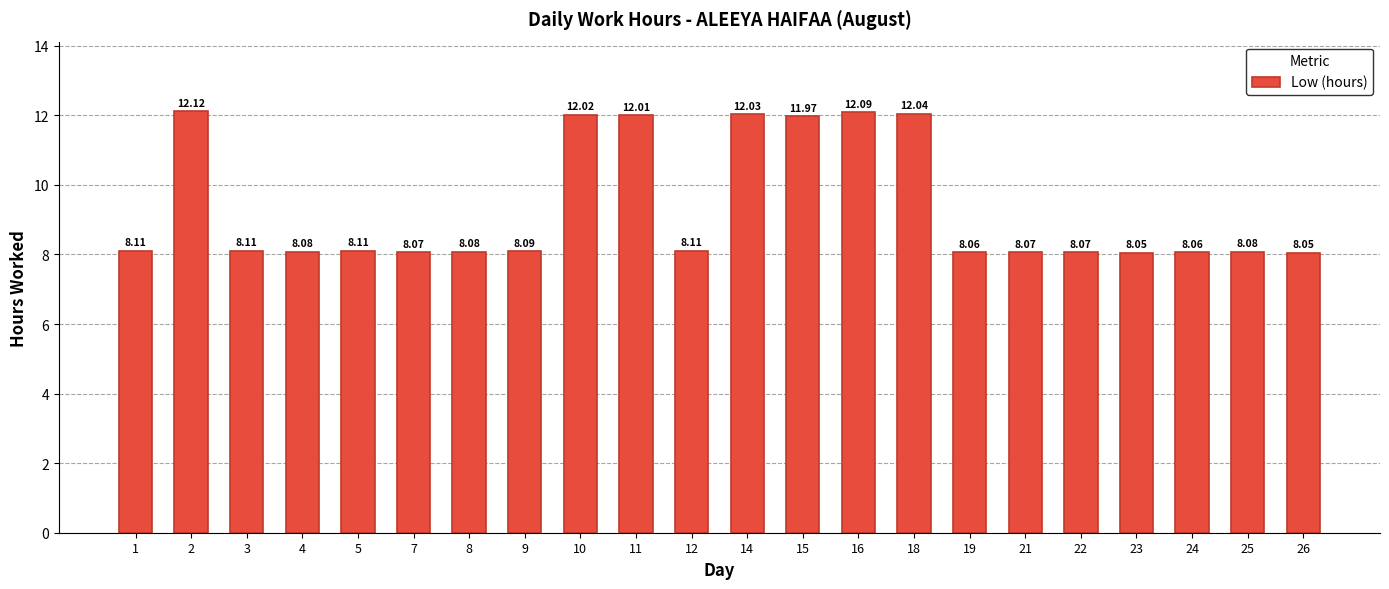

Which has a higher value, 14 or 24?

14